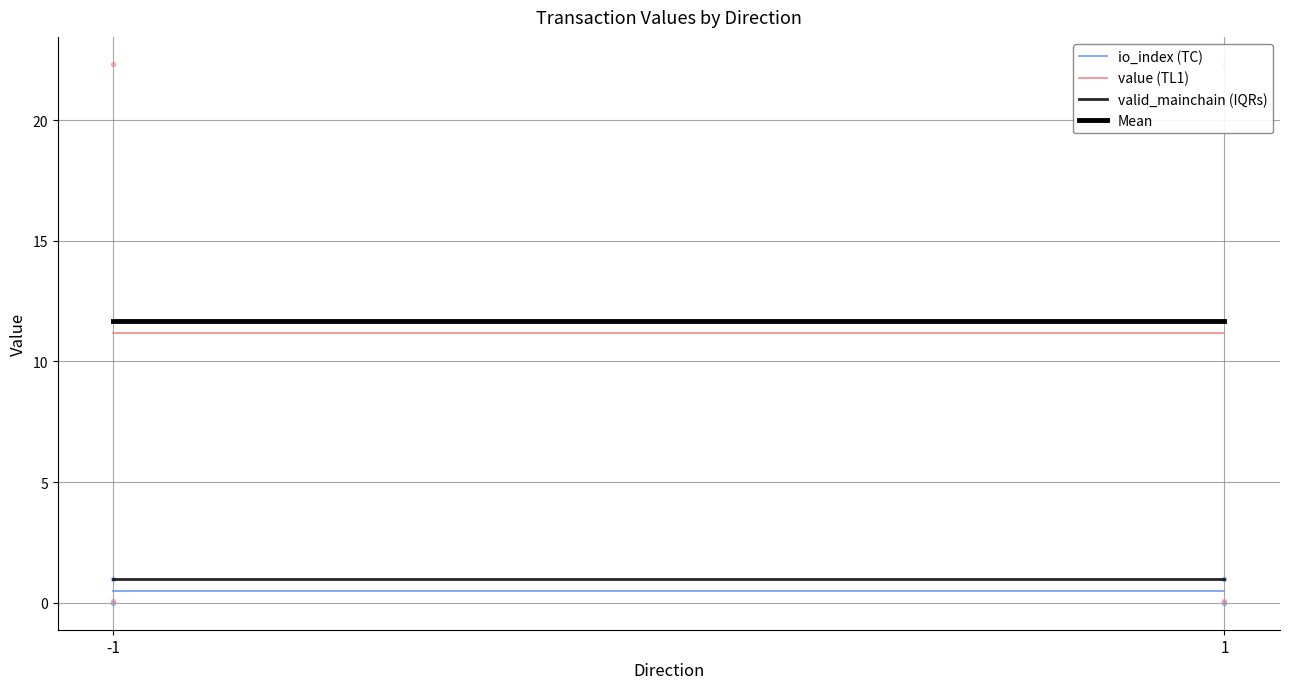

What is the total value across all series at 1?

24.4